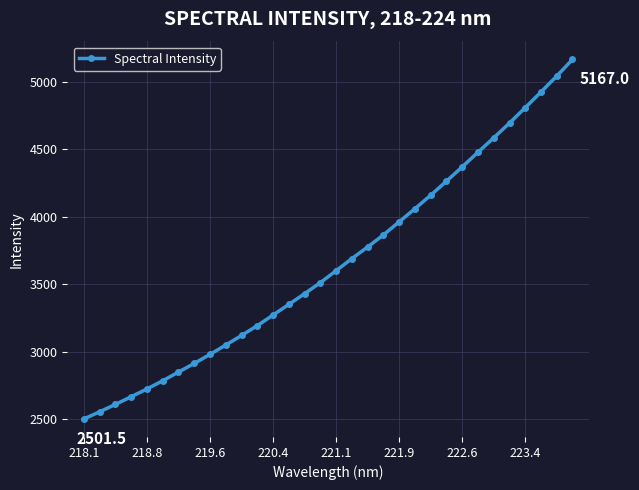

What is the minimum value shown in the chart?

2501.5